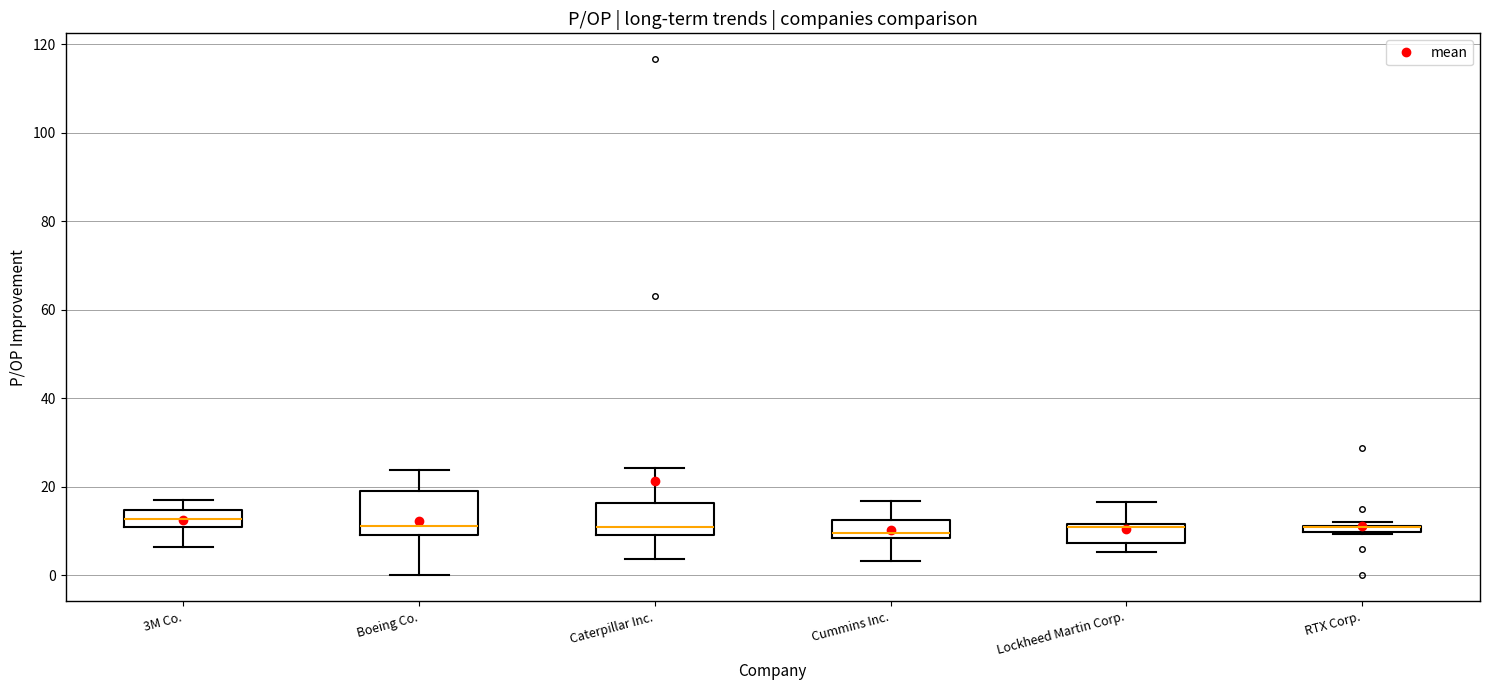

Where is the lower edge of the box for Caterpillar Inc. on the y-axis? The values are not printed on the chart, so give them approximately, as read against the axis.

10